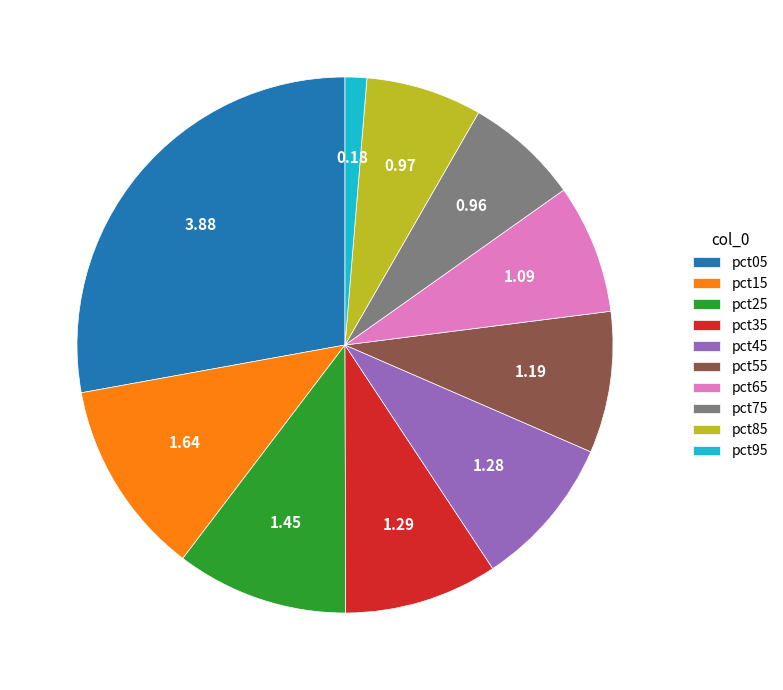

Which slice is the largest?

pct05